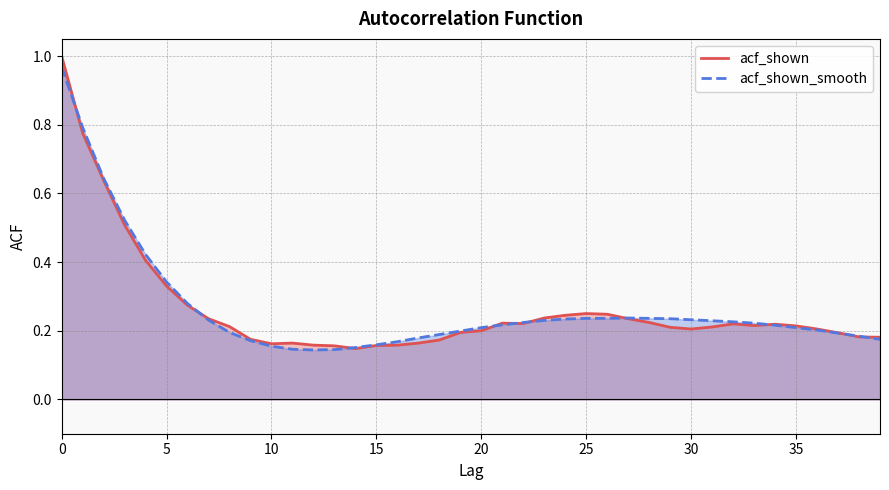

What is the difference between the second highest and second lowest values in the acf_shown_smooth series?

0.6